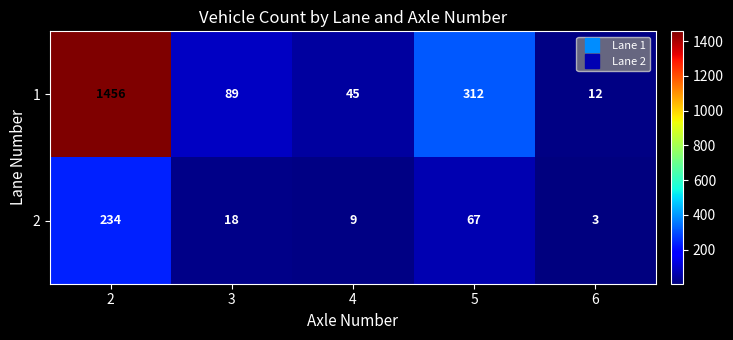

What is the total value across all series at 4?

54